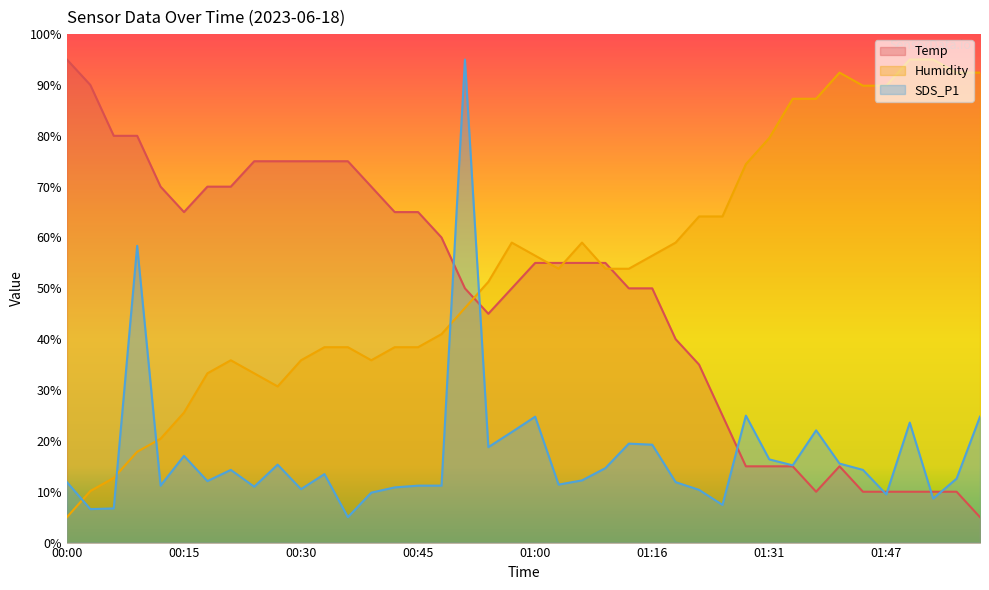

What is the difference between the Humidity values at 01:47 and 00:54?

38.6